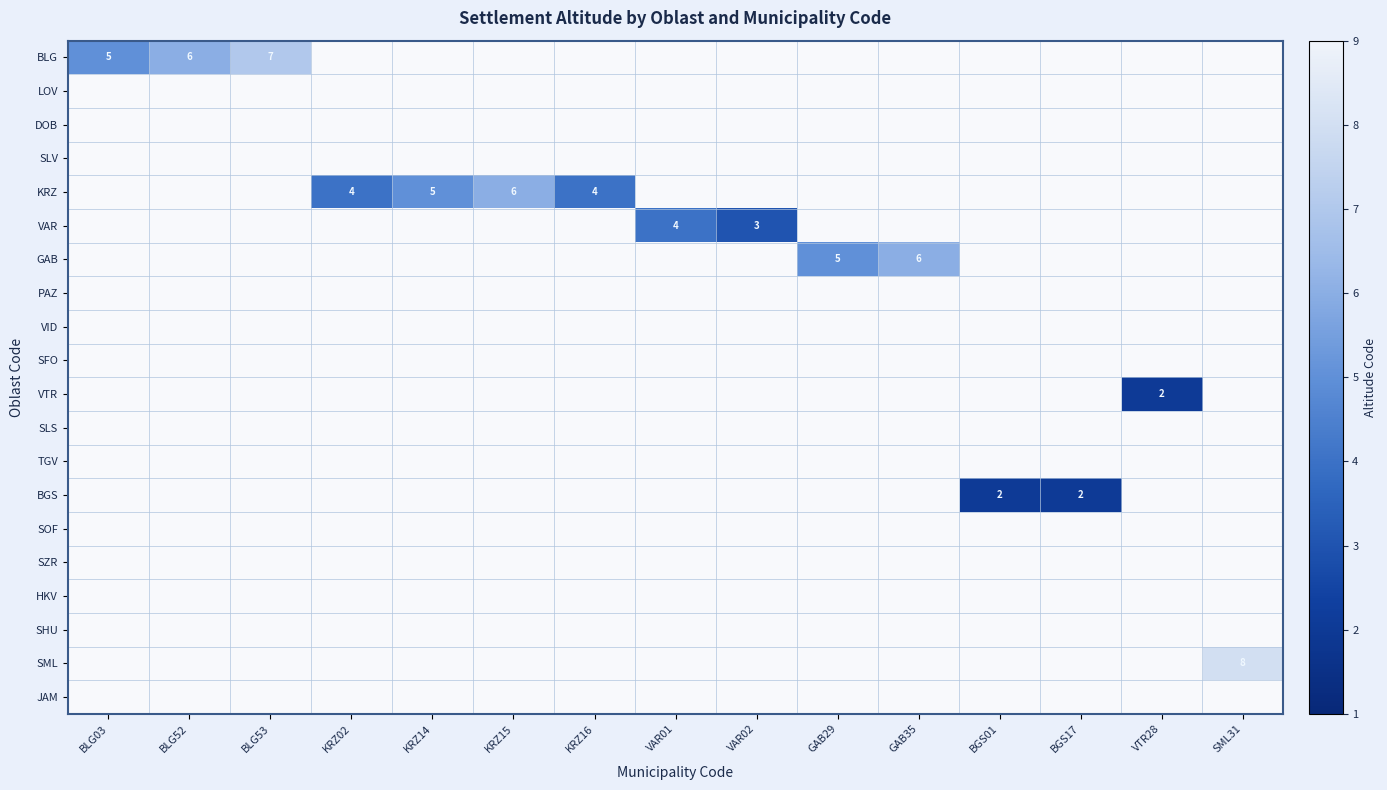

True or false: KRZ has a value of 10 at KRZ15.

False